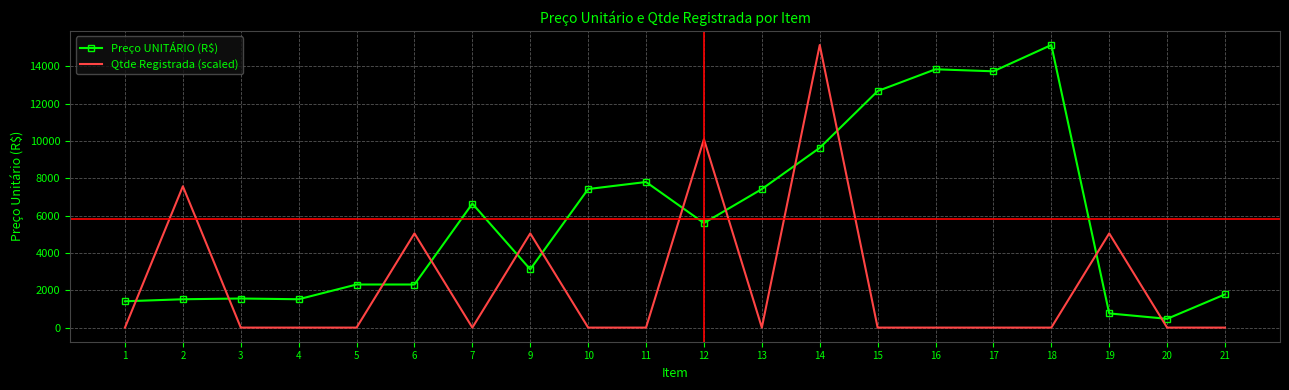

What are all the series names shown in the legend?

Preço UNITÁRIO (R$), Qtde Registrada (scaled)